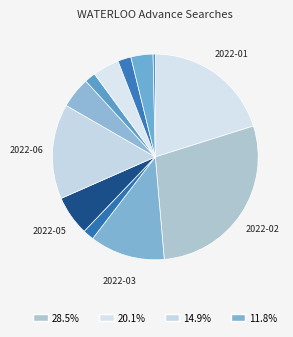

How many segments does this pie chart have?

12